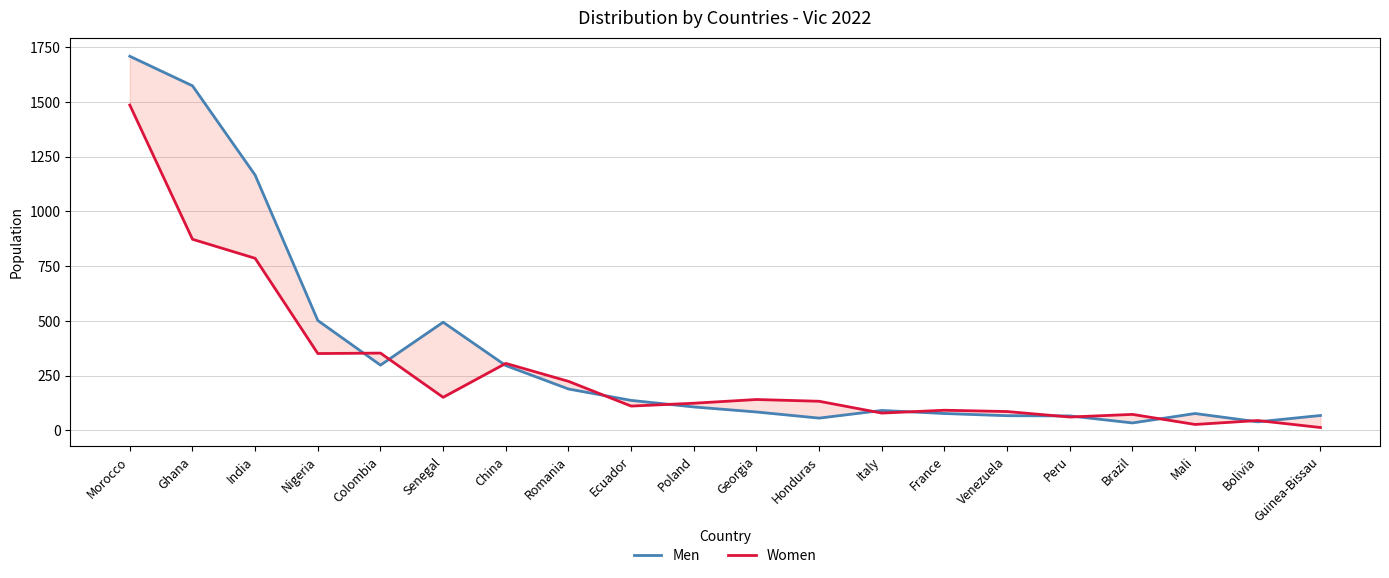

Which series ends up on top after the final intersection of Women and Men?

Men